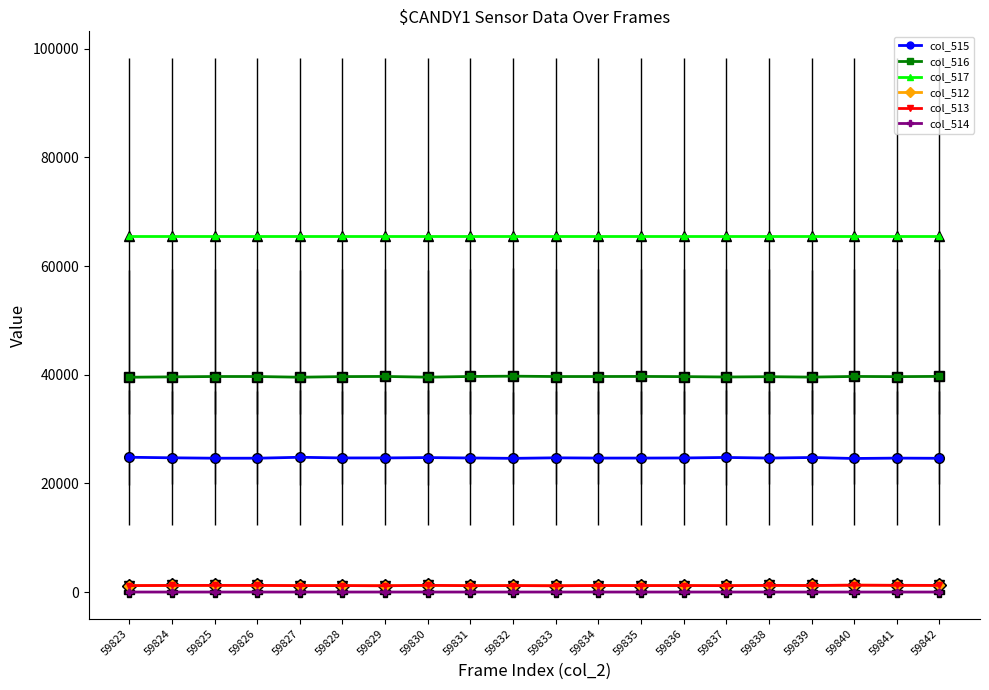

What is the difference between the maximum and second lowest values in the col_513 series?

105